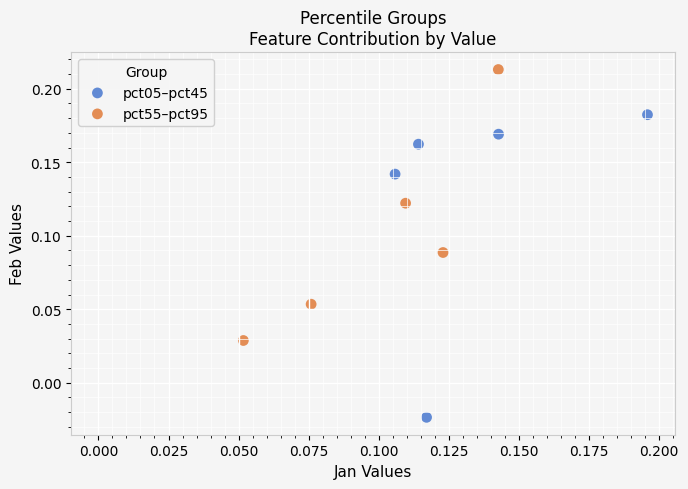

Which series contains the lowest Y value?

pct05–pct45